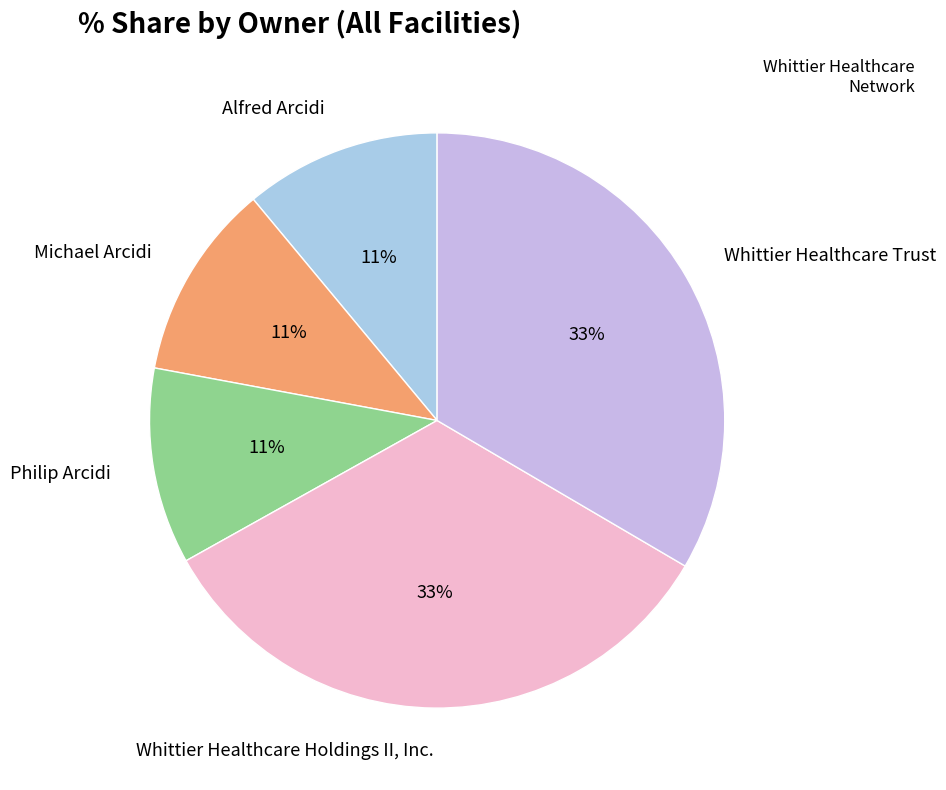

To the nearest percent, what is the combined percentage of Michael Arcidi and Whittier Healthcare Trust?

44%